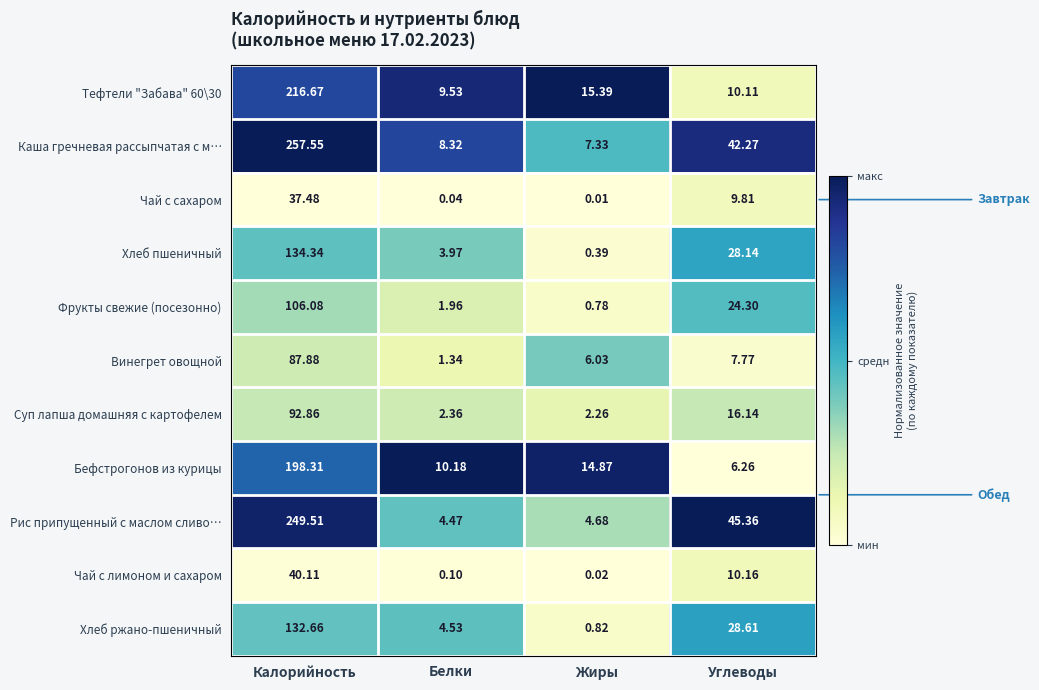

Which label corresponds to the largest value in the chart?

Калорийность